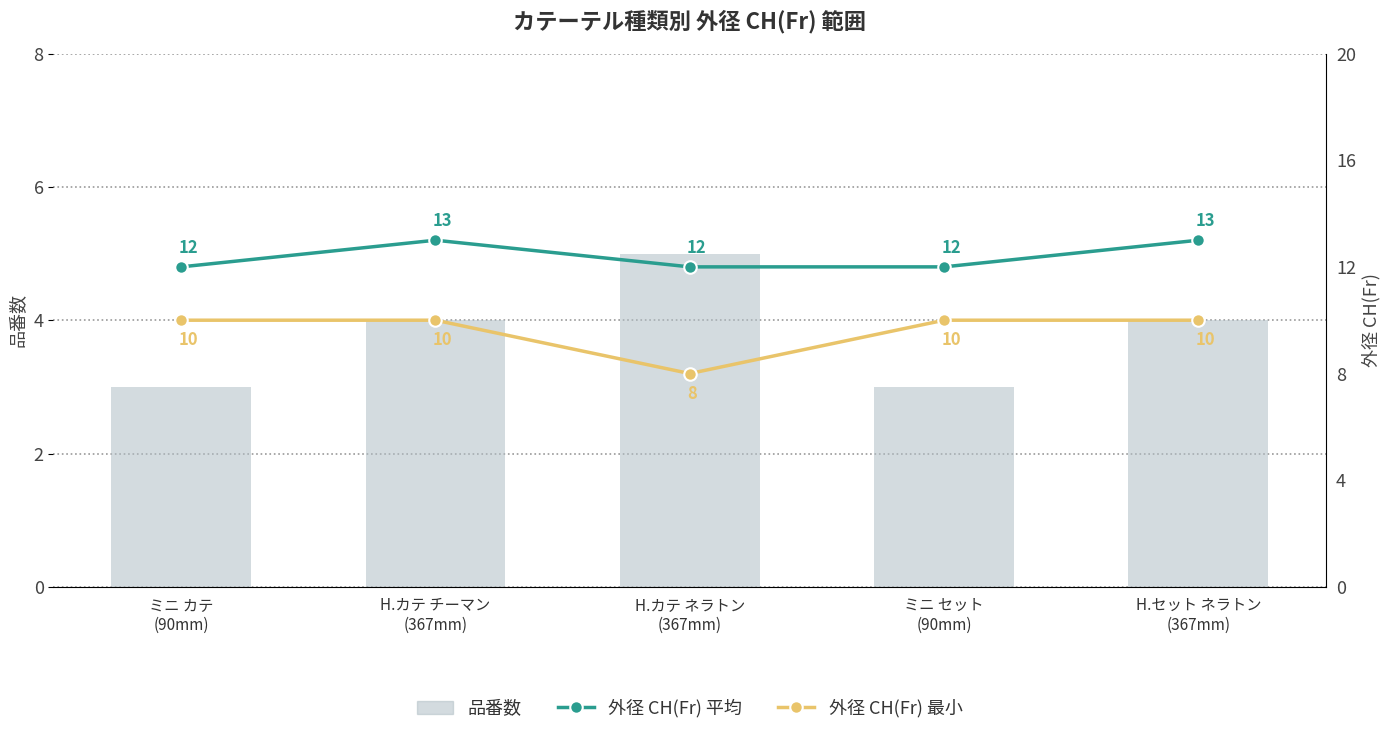

Rank the categories by 外径 CH(Fr) 最小 value from highest to lowest.

ミニ カテ
(90mm), H.カテ チーマン
(367mm), ミニ セット
(90mm), H.セット ネラトン
(367mm), H.カテ ネラトン
(367mm)